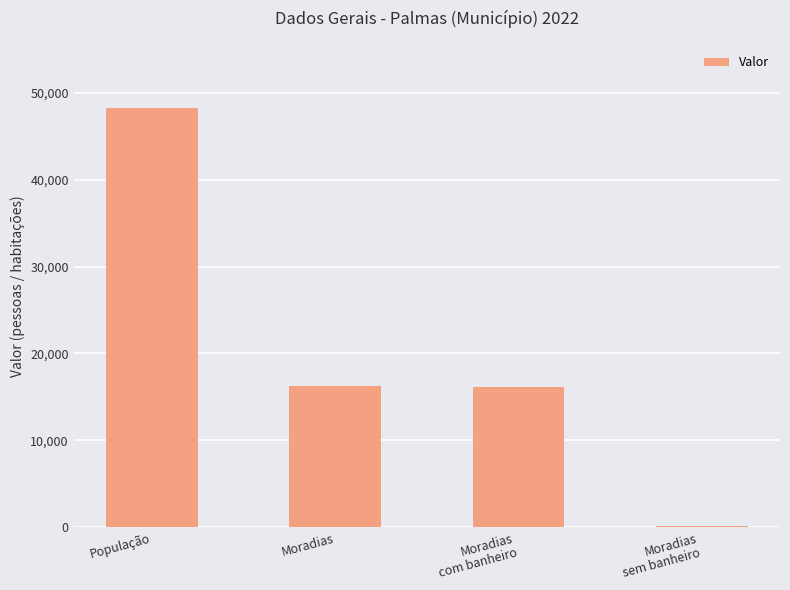

What is the sum of all values?

80867